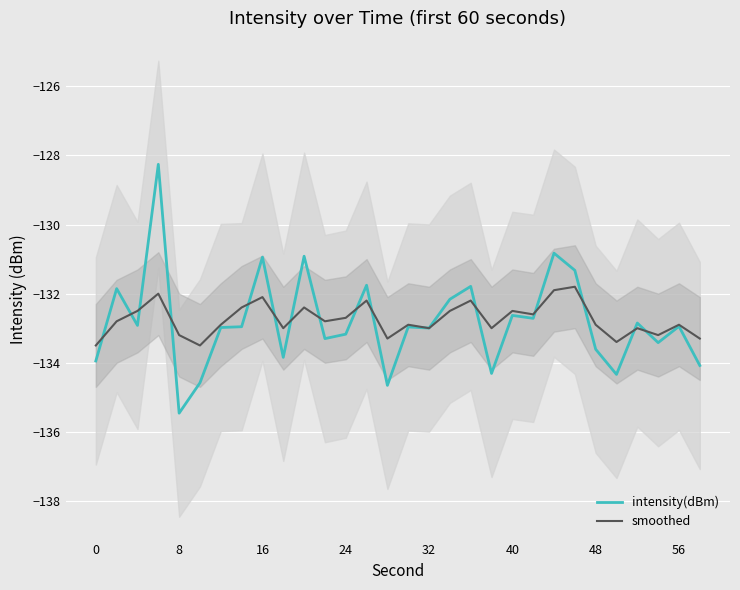

Is it true that smoothed equals -133.0 at 32?

True